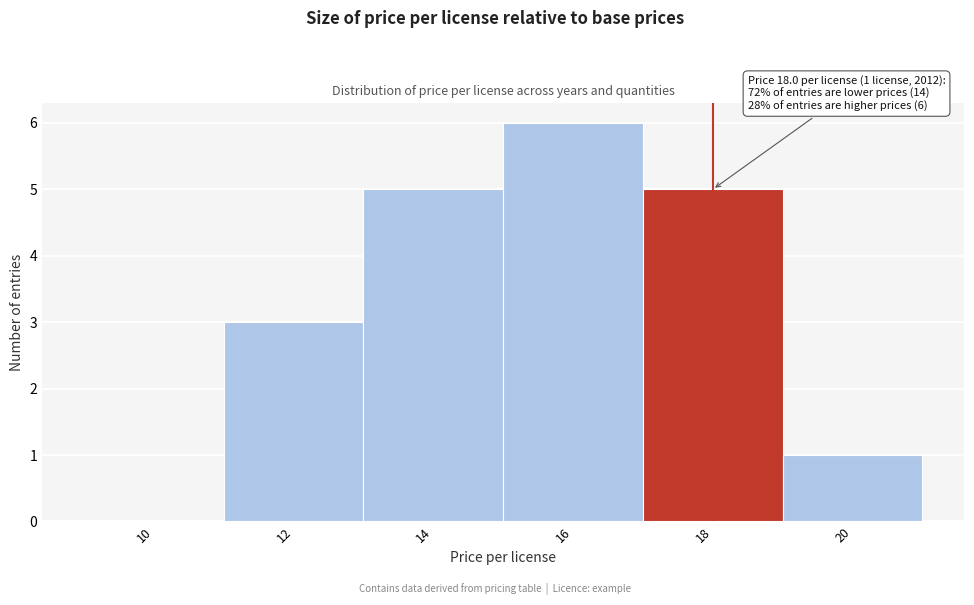

Reading left to right, what are all the values shown in this chart?

10=0	12=3	14=5	16=6	18=5	20=1